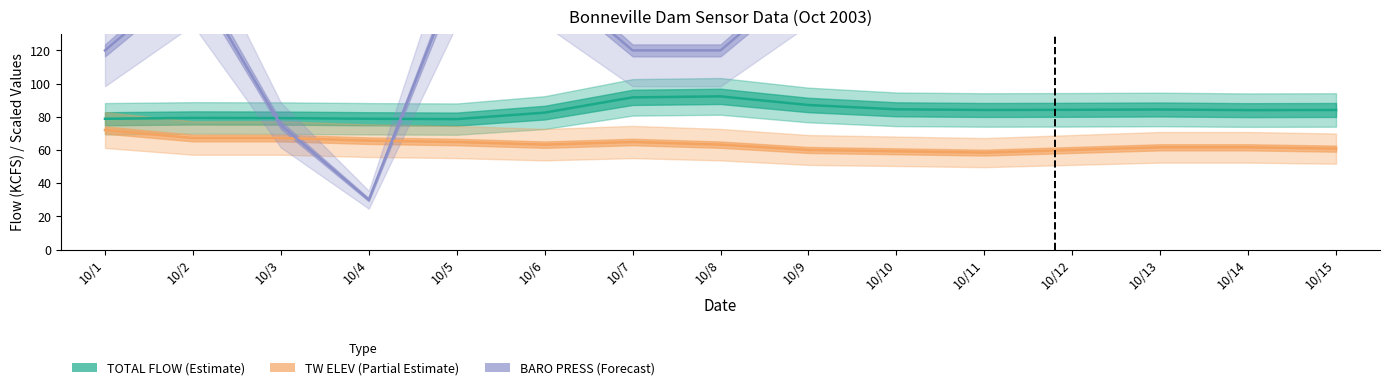

What is the value of the TW ELEV (Partial Estimate) point at the 10th from the left?

59.2